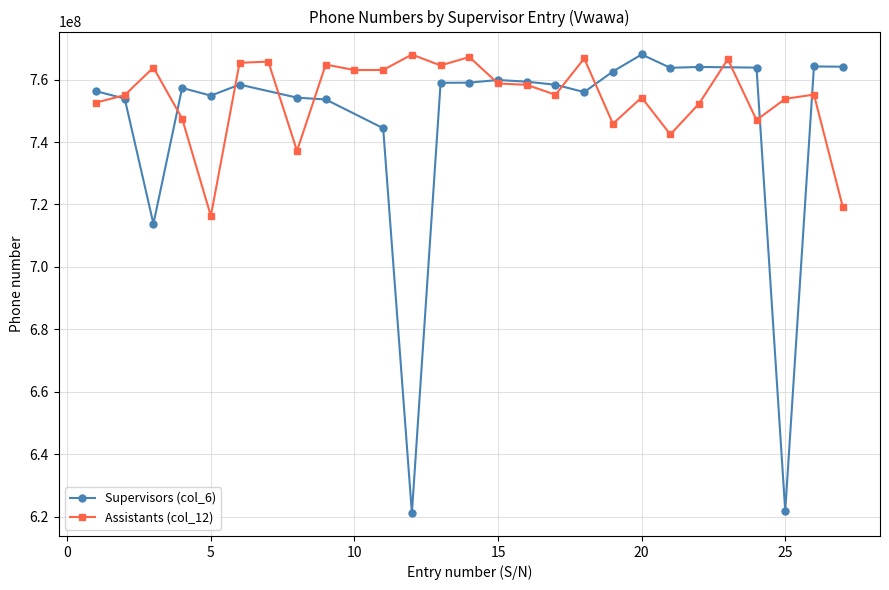

The chart shows a value of 763070140 at 10. True or false?

True